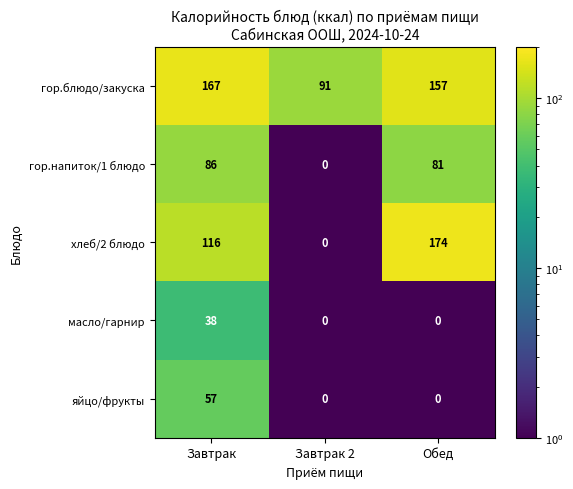

What is the difference between the highest and lowest values at Завтрак 2?

91